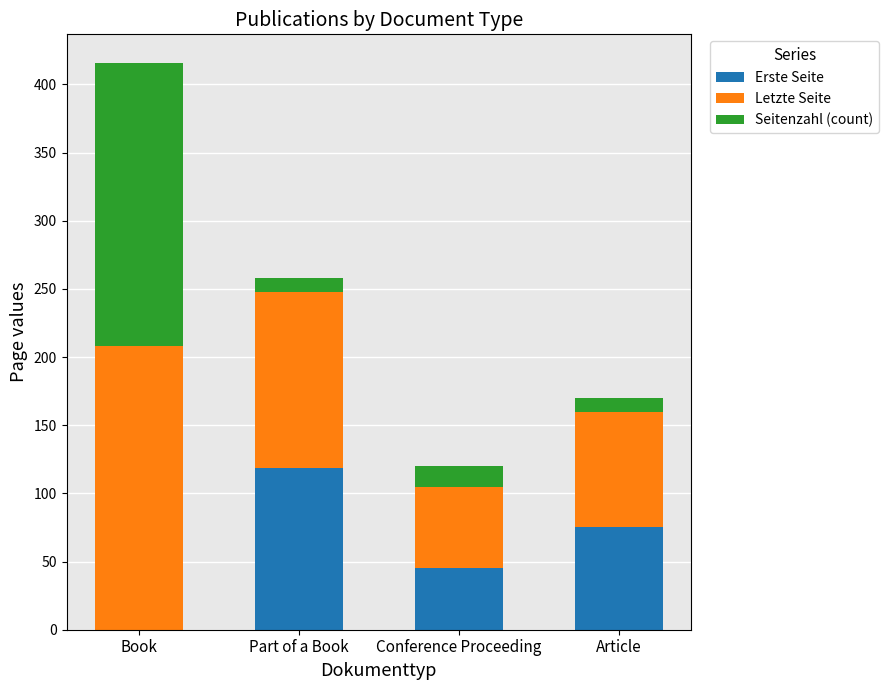

What is the approximate value of Erste Seite at Article?

75